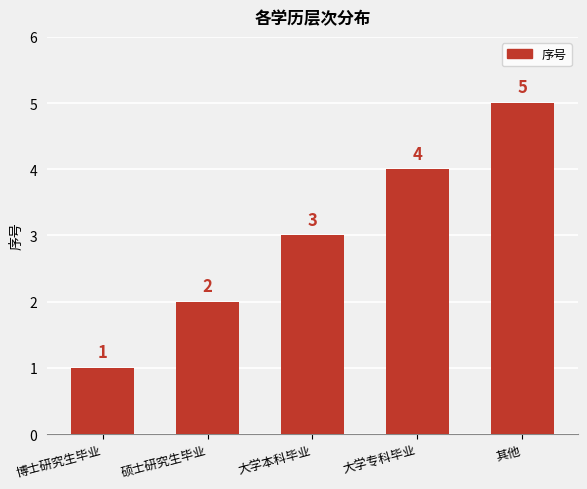

List the labels in order of value, largest first.

其他, 大学专科毕业, 大学本科毕业, 硕士研究生毕业, 博士研究生毕业